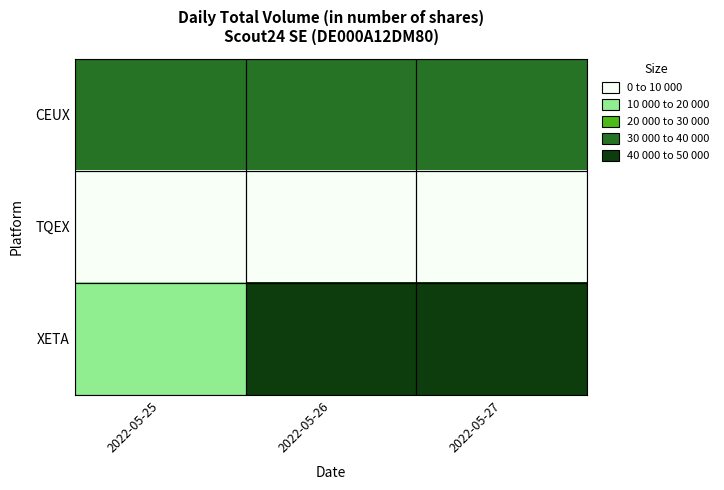

Rank the series at 2022-05-25 from highest to lowest value.

CEUX, XETA, TQEX